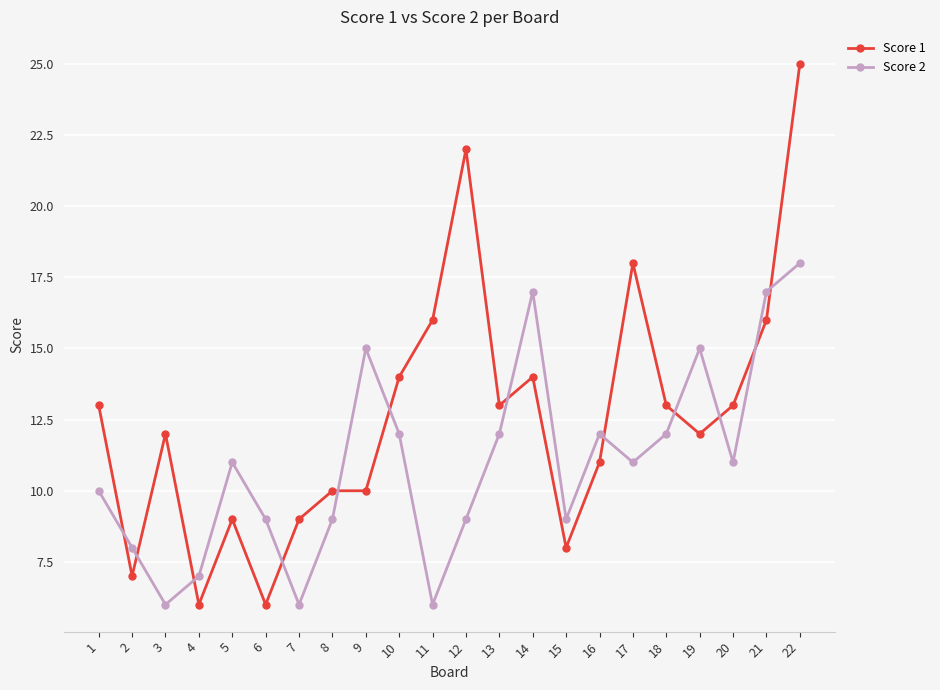

Where is the first local minimum for Score 2?

3